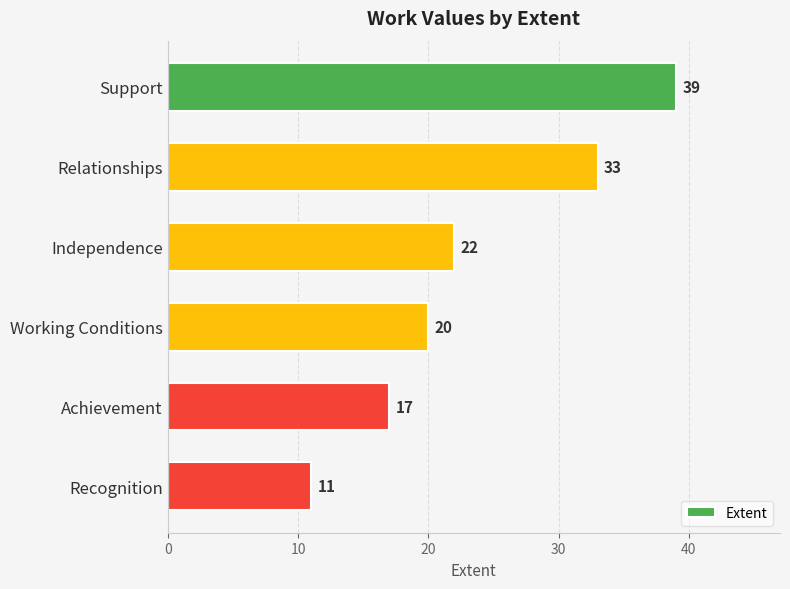

How many categories are shown in the chart?

6